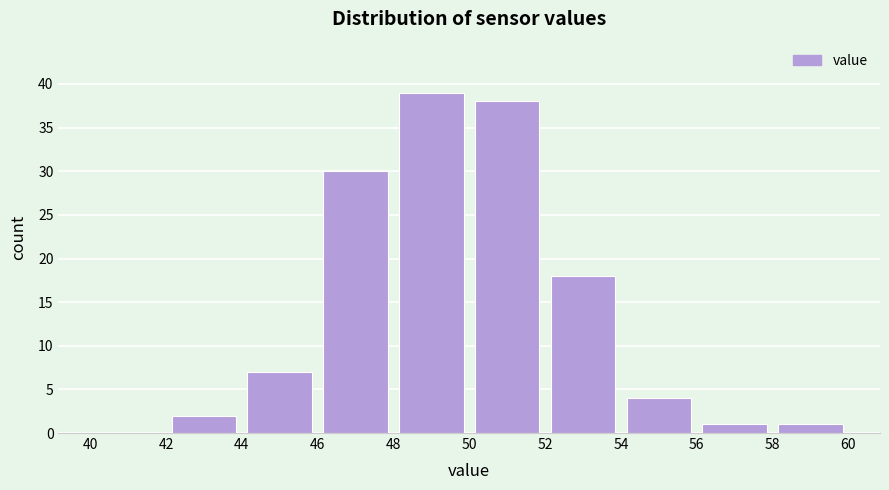

How tall is the bar that spans 44 to 46 on the x-axis? The values are not printed on the chart, so give them approximately, as read against the axis.

7